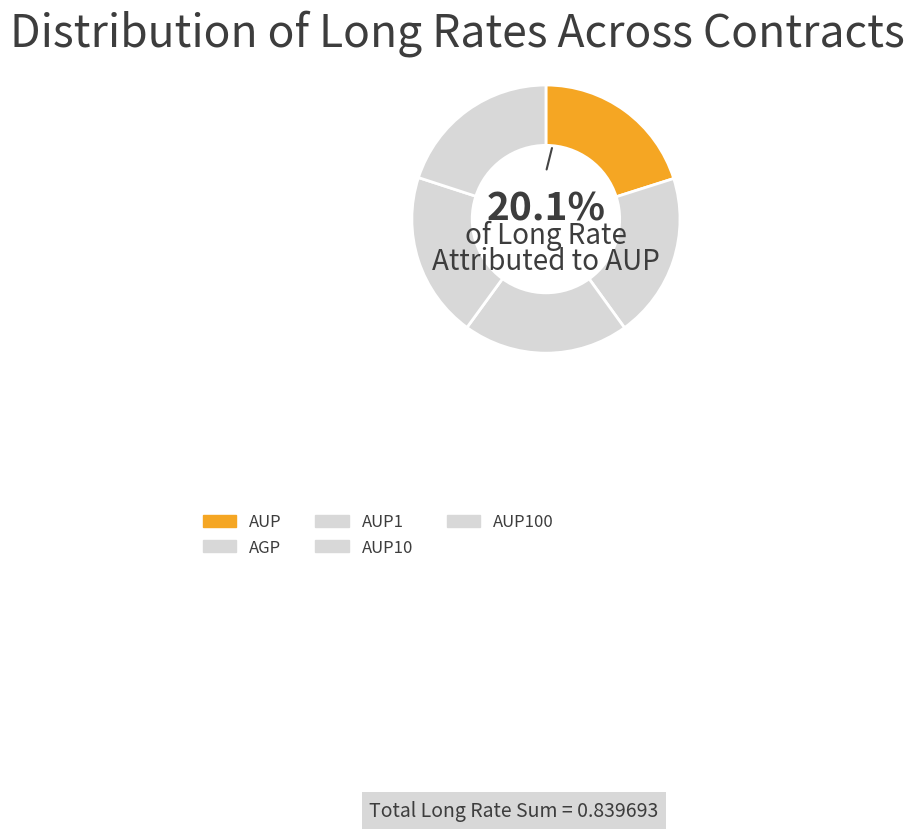

Count the number of slices in the pie.

5